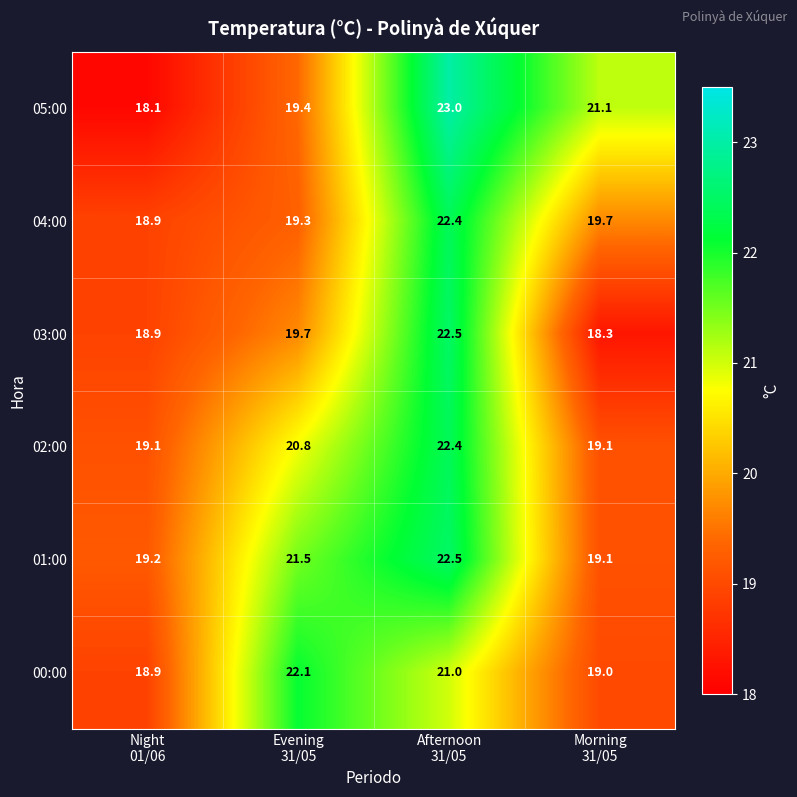

Which series has the widest spread of values?

05:00